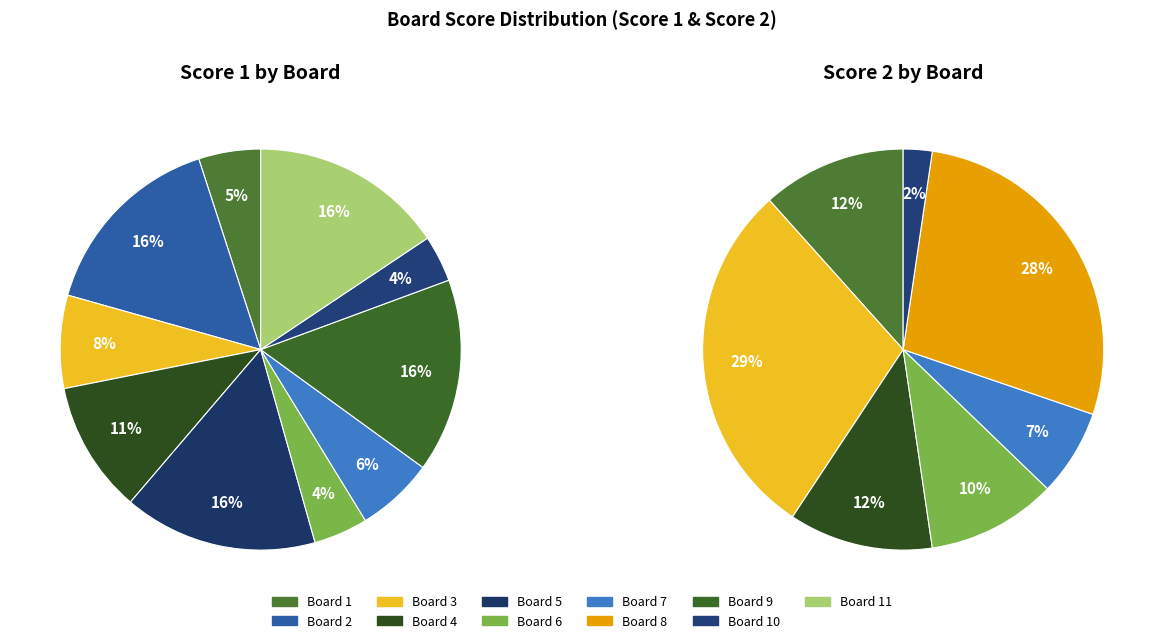

Rank the categories by Score 2 value from lowest to highest.

2, 5, 9, 11, 10, 7, 6, 1, 4, 8, 3